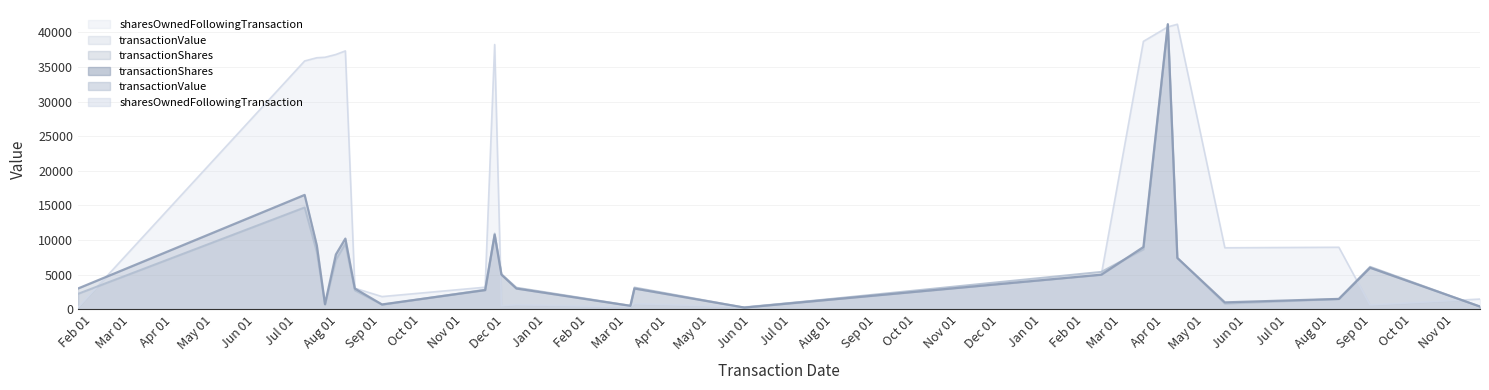

Where does the transactionShares series first go above 3000?

2021-07-07